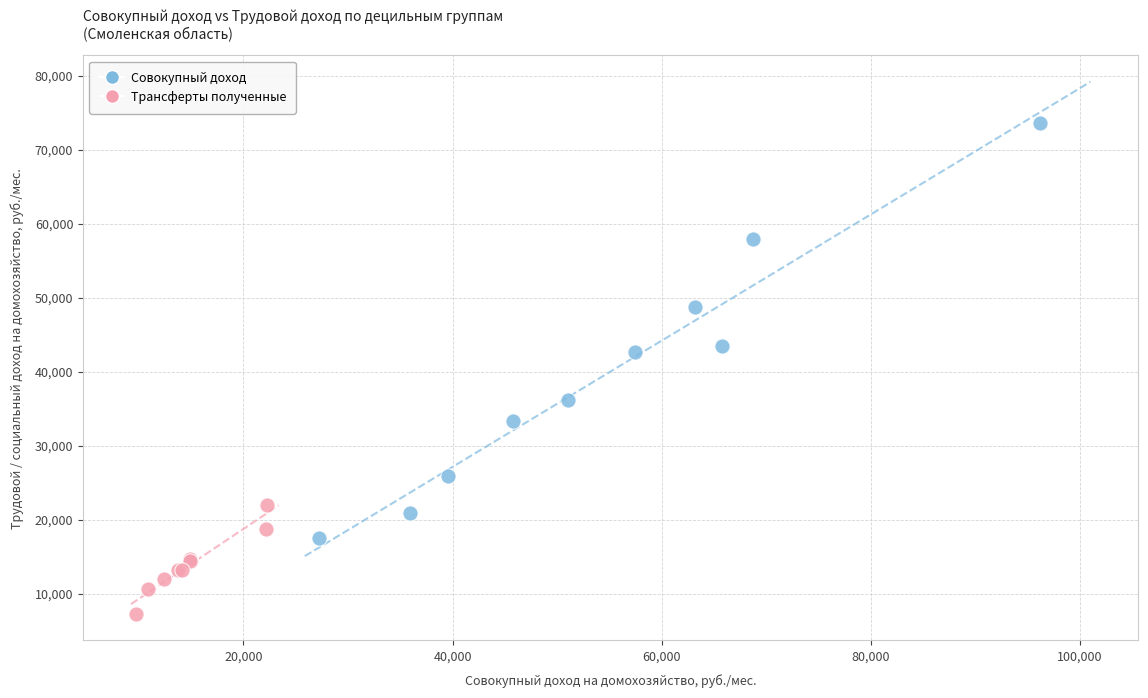

Which series reaches the minimum Y coordinate?

Трансферты полученные